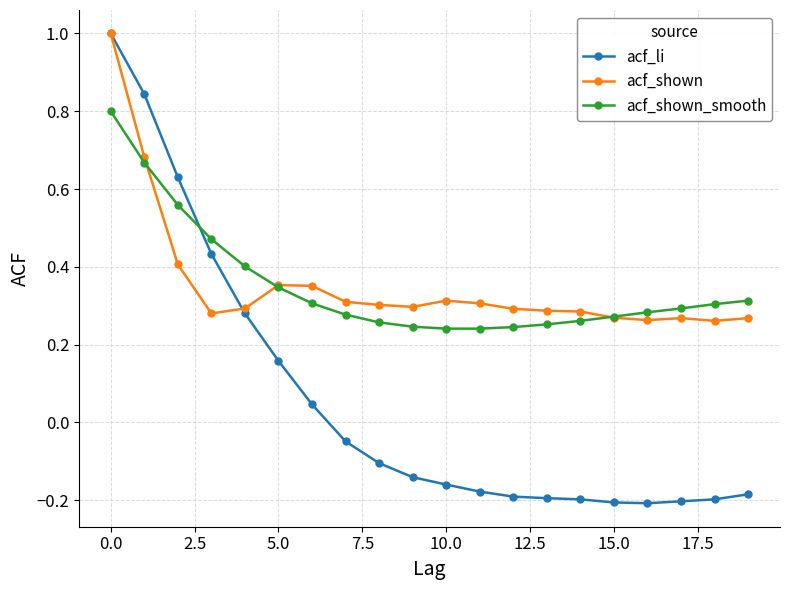

Which series has the widest spread of values?

acf_li